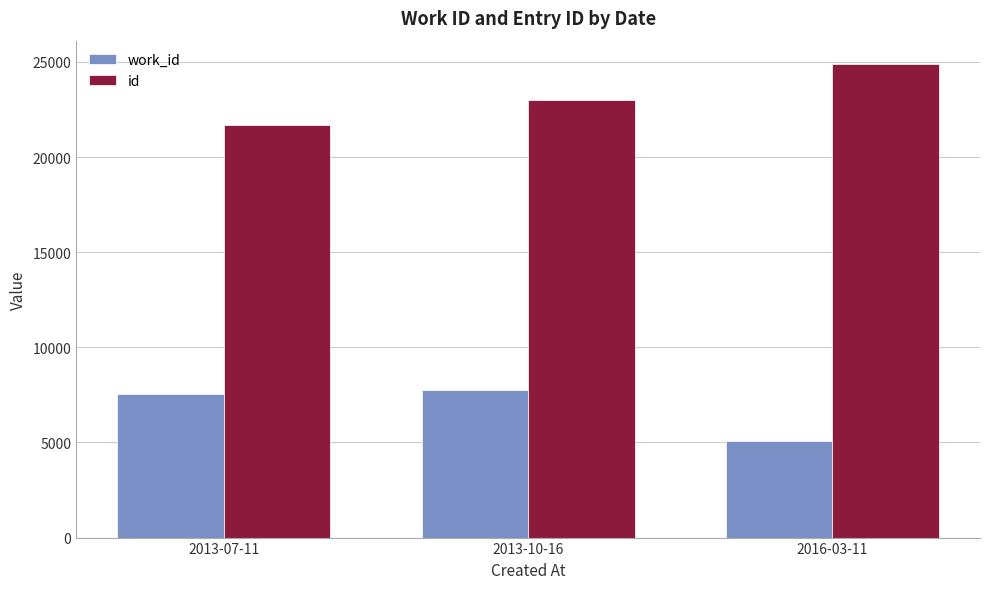

The work_id series shows 5063 at 2016-03-11. True or false?

True